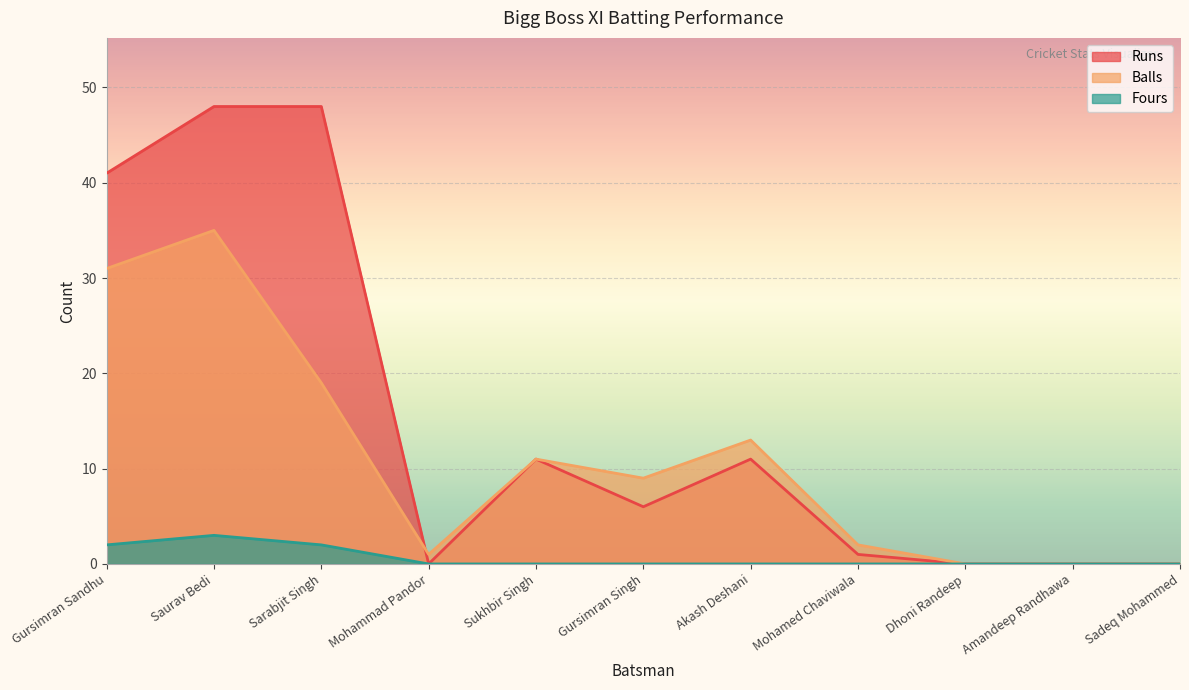

At which label does Runs reach its minimum?

Mohammad Pandor